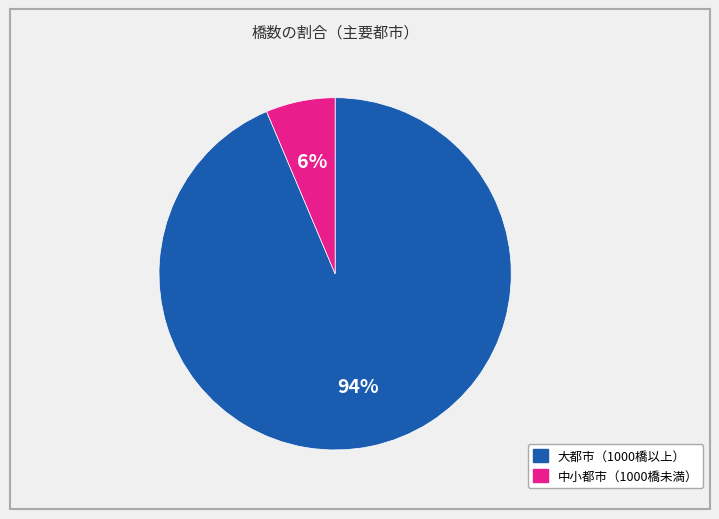

Does any single category account for the majority?

Yes